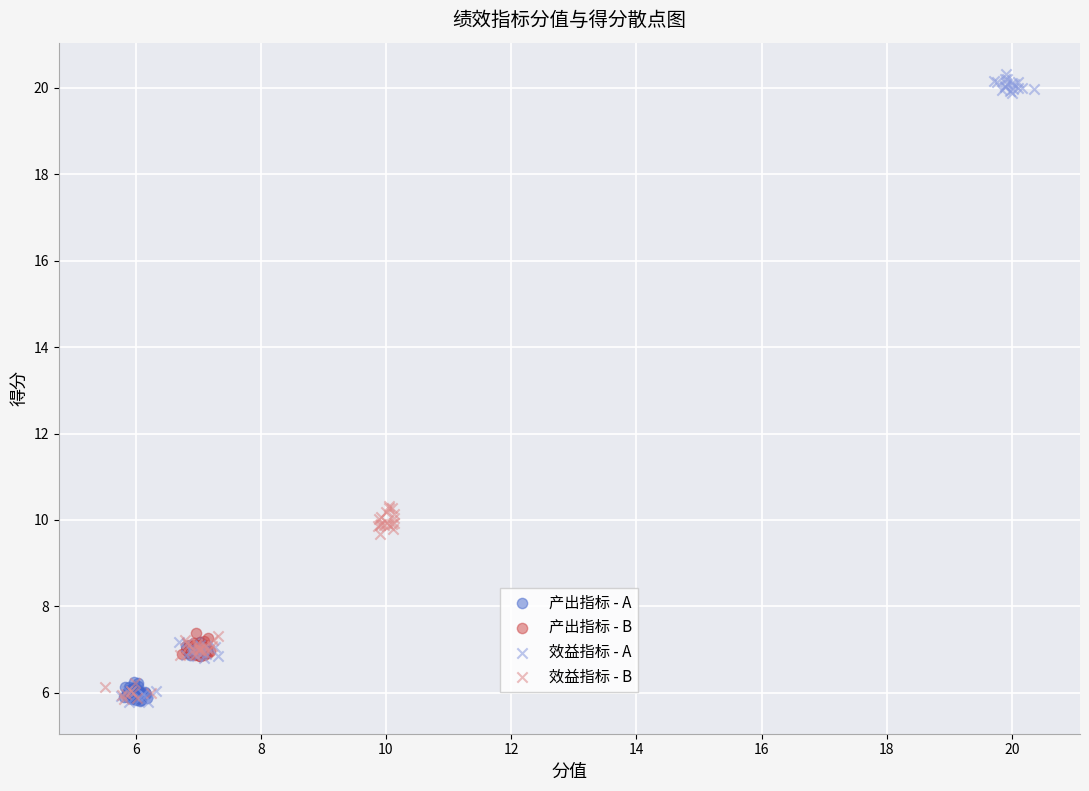

Which series contains the highest Y value?

效益指标 - A